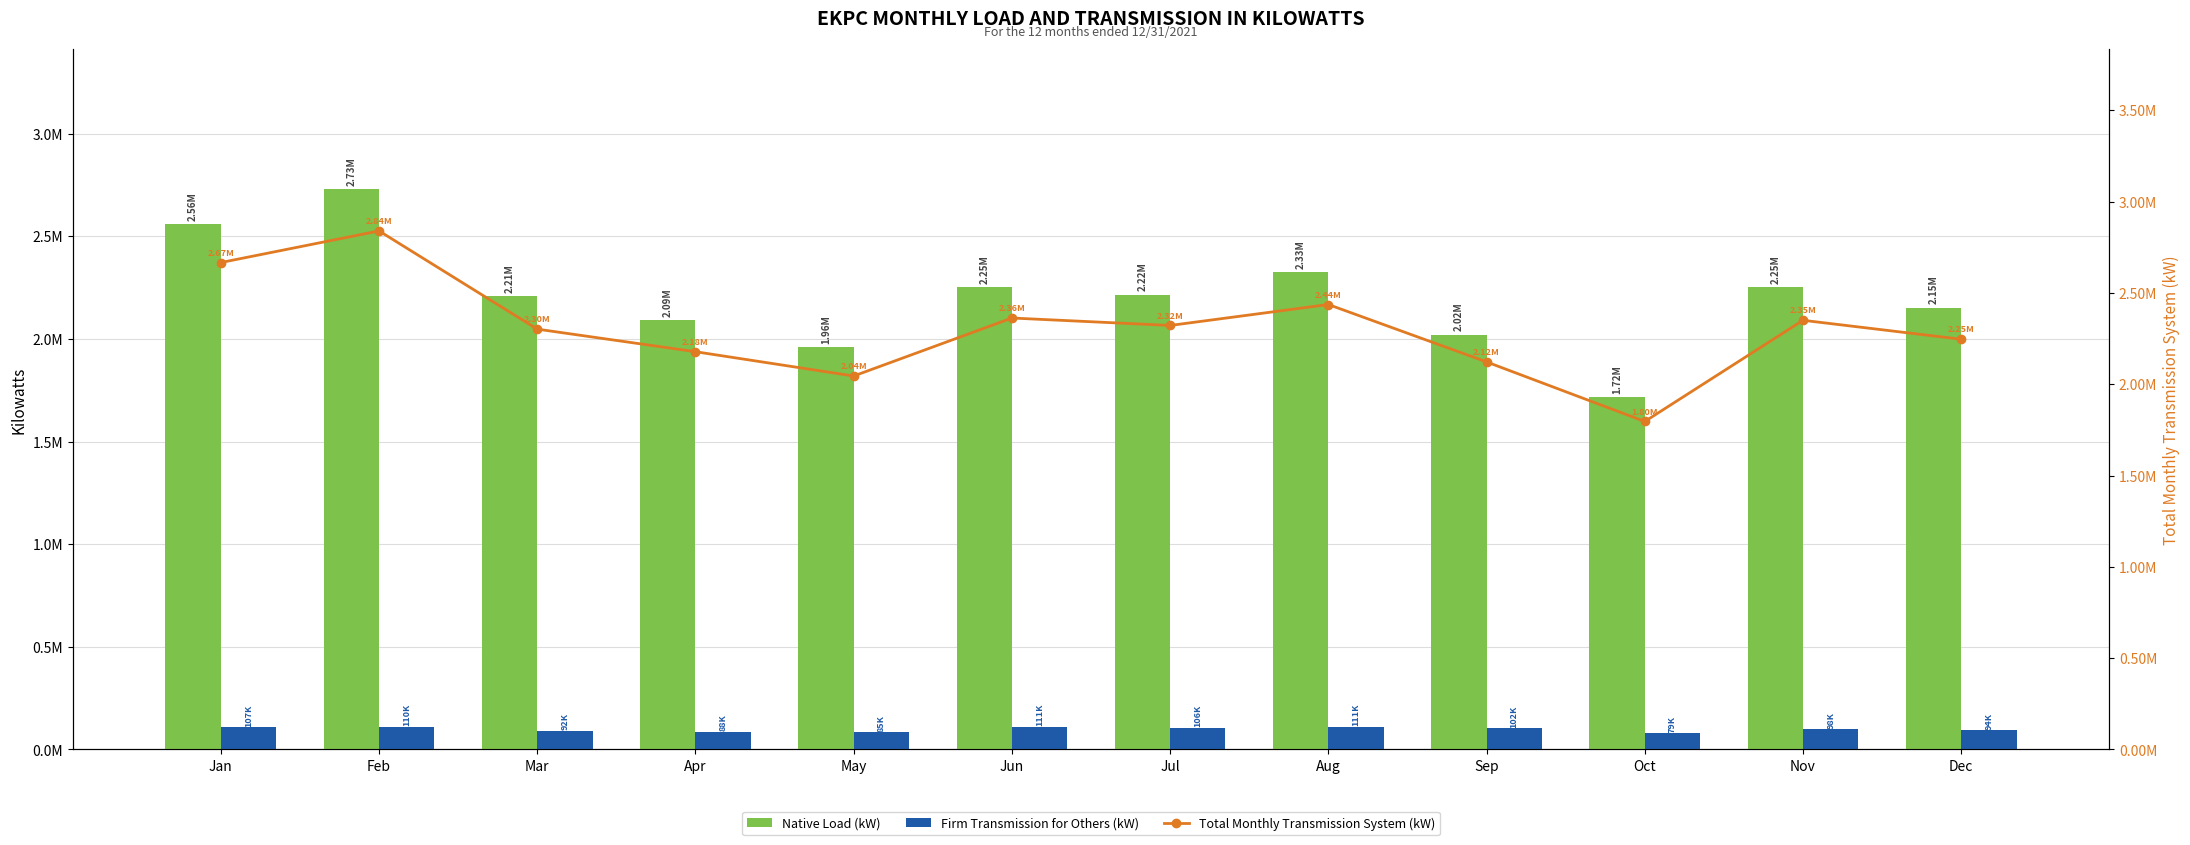

How many values in the Firm Transmission for Others (kW) series are below 102403?

6